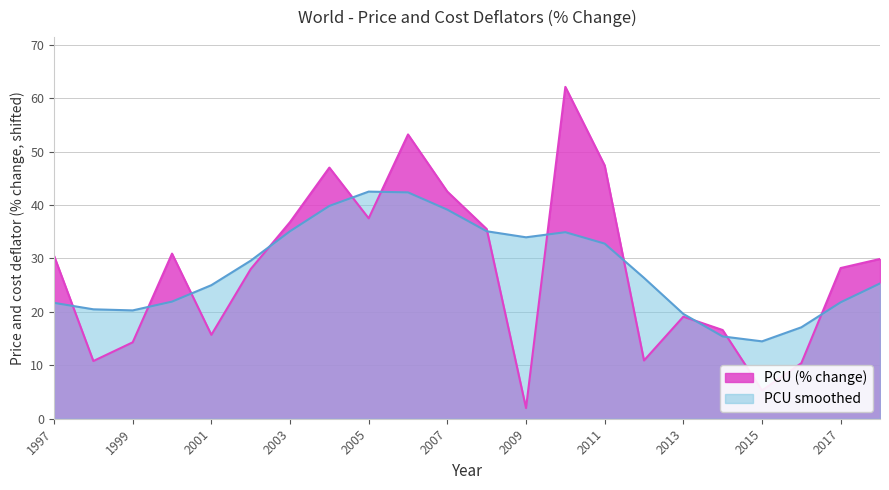

True or false: the data shows 64.1 at 2003.

False